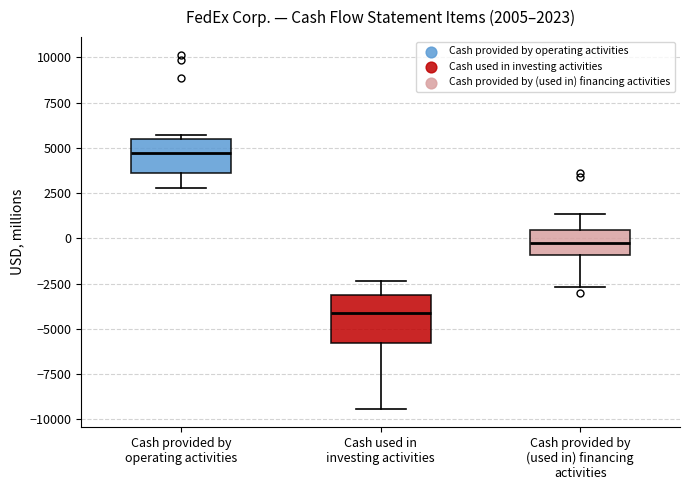

Which box's median line is the lowest?

Cash used in investing activities